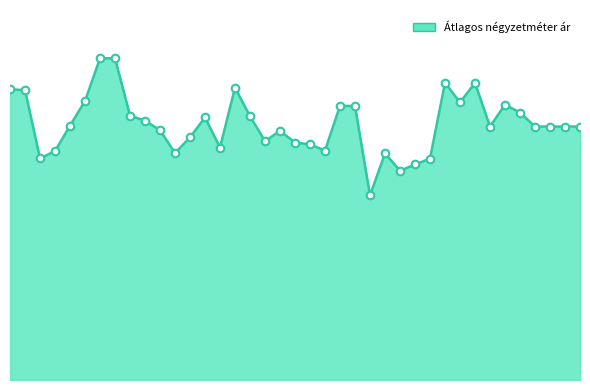

Is this an area chart (filled region under the line)?

Yes